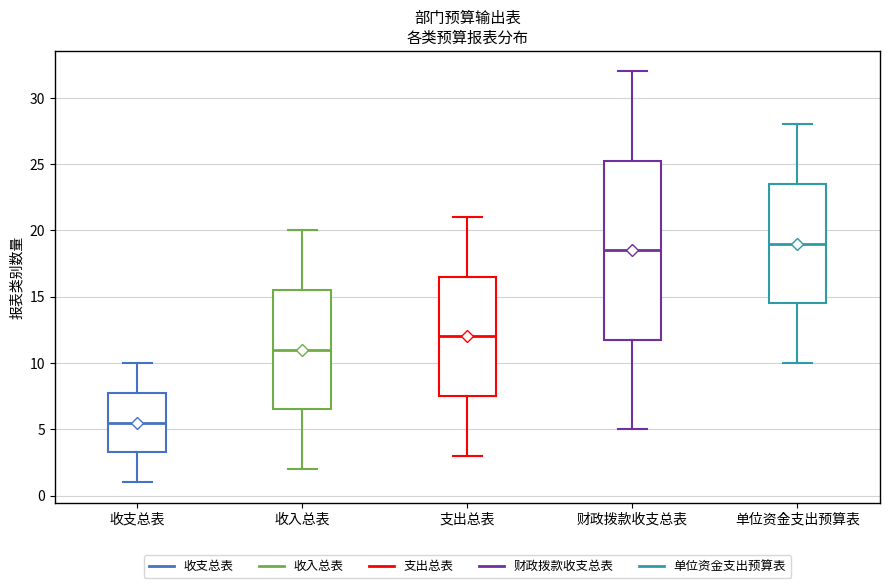

Which box is the tallest, from its lower edge to its upper edge?

财政拨款收支总表